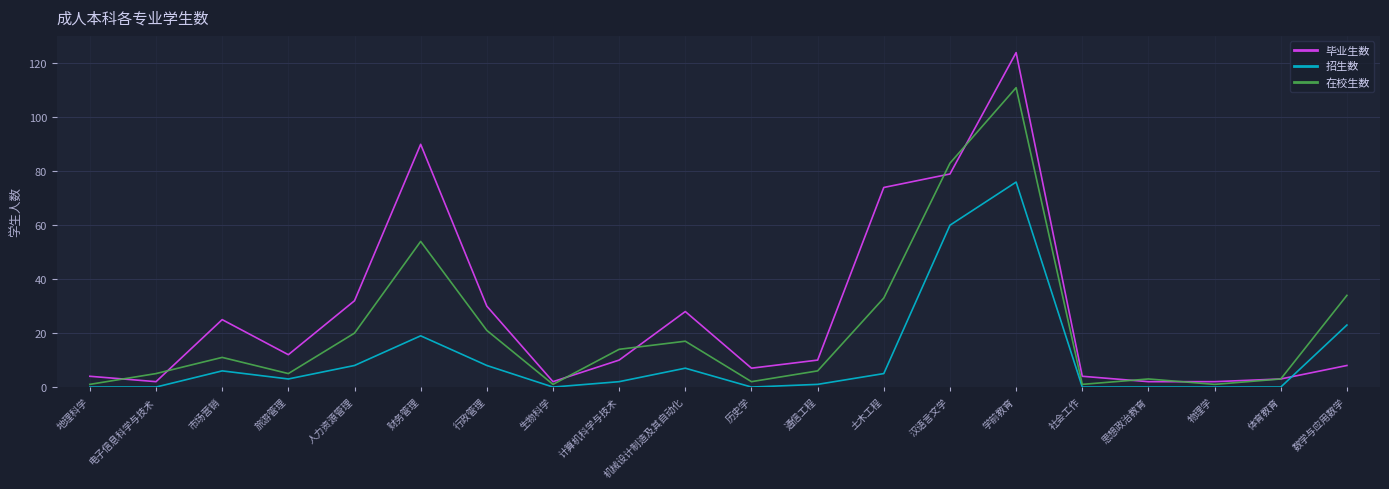

At which label is 毕业生数 closest to 63?

土木工程